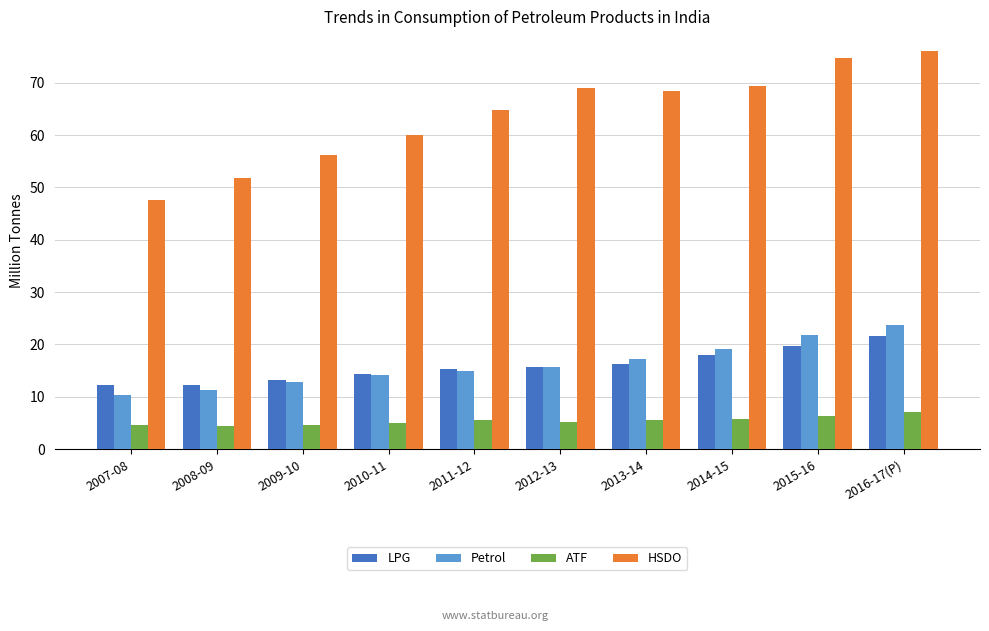

At which label is HSDO closest to 61?

2010-11